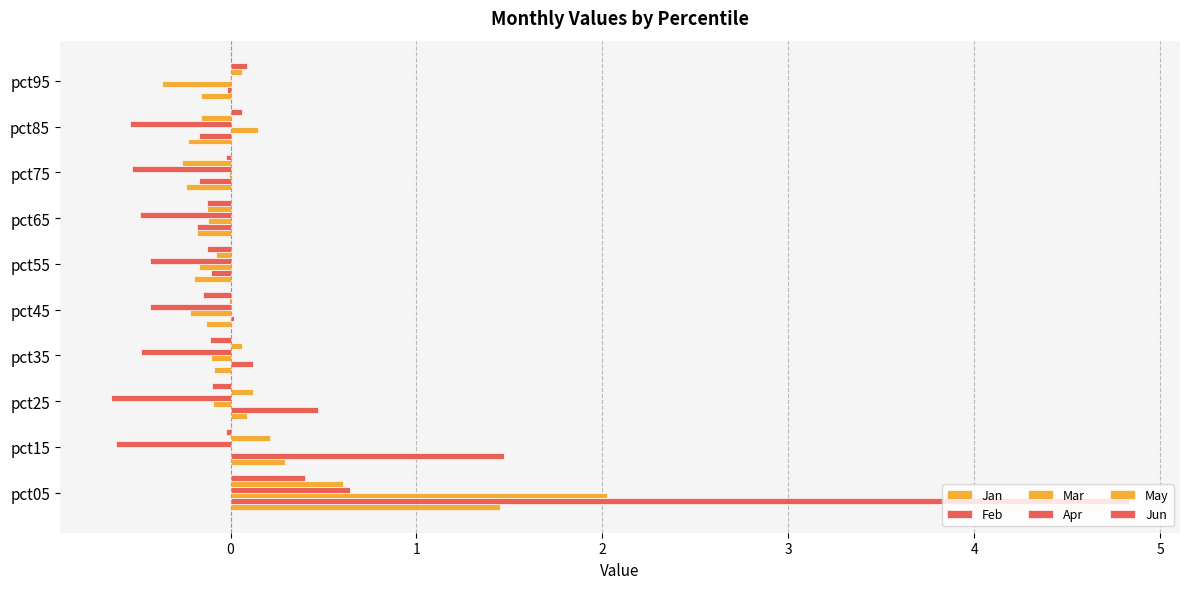

What is the minimum value shown in the chart?

-0.6